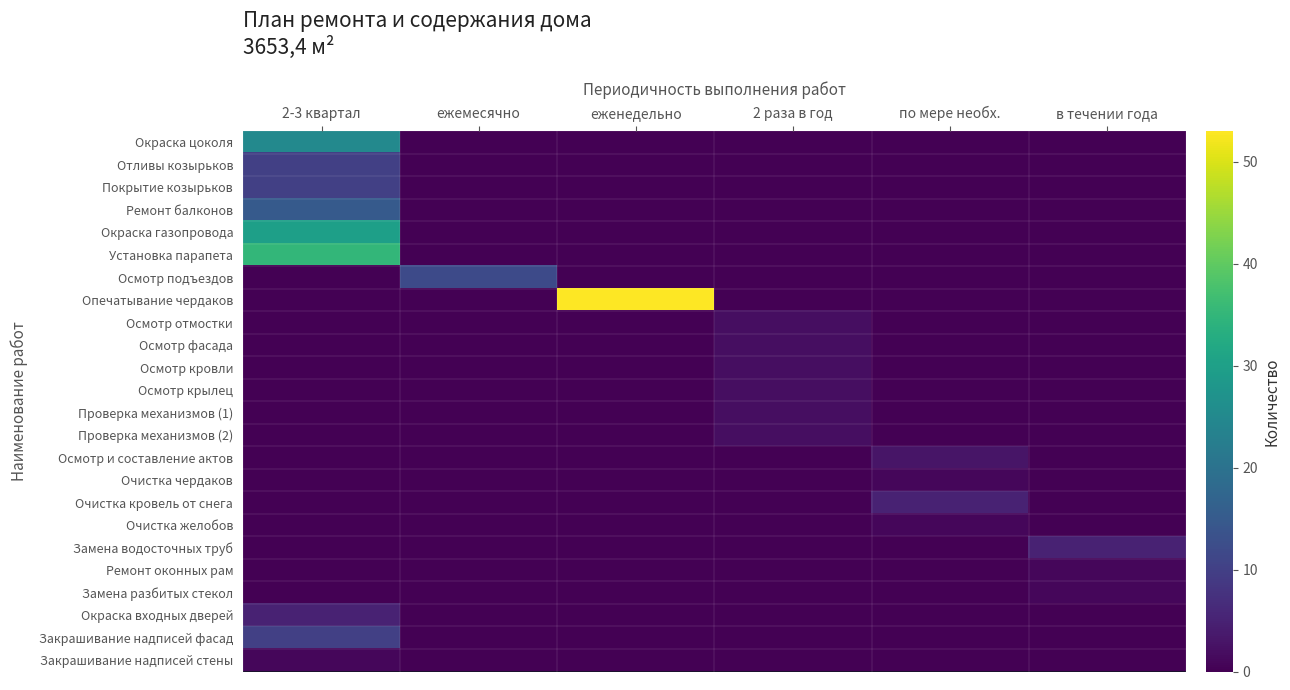

How many categories are shown in the chart?

6